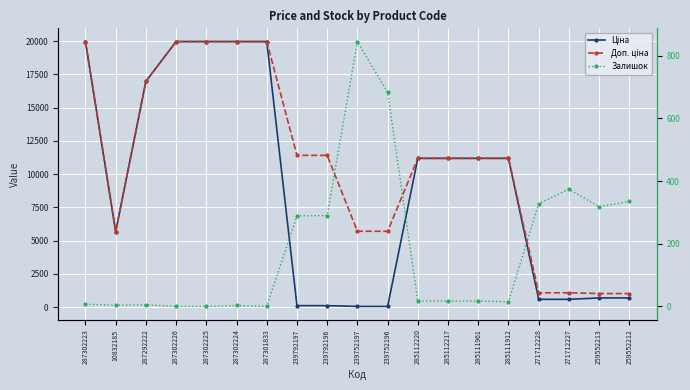

Which category has the highest value in the Залишок series?

239752197